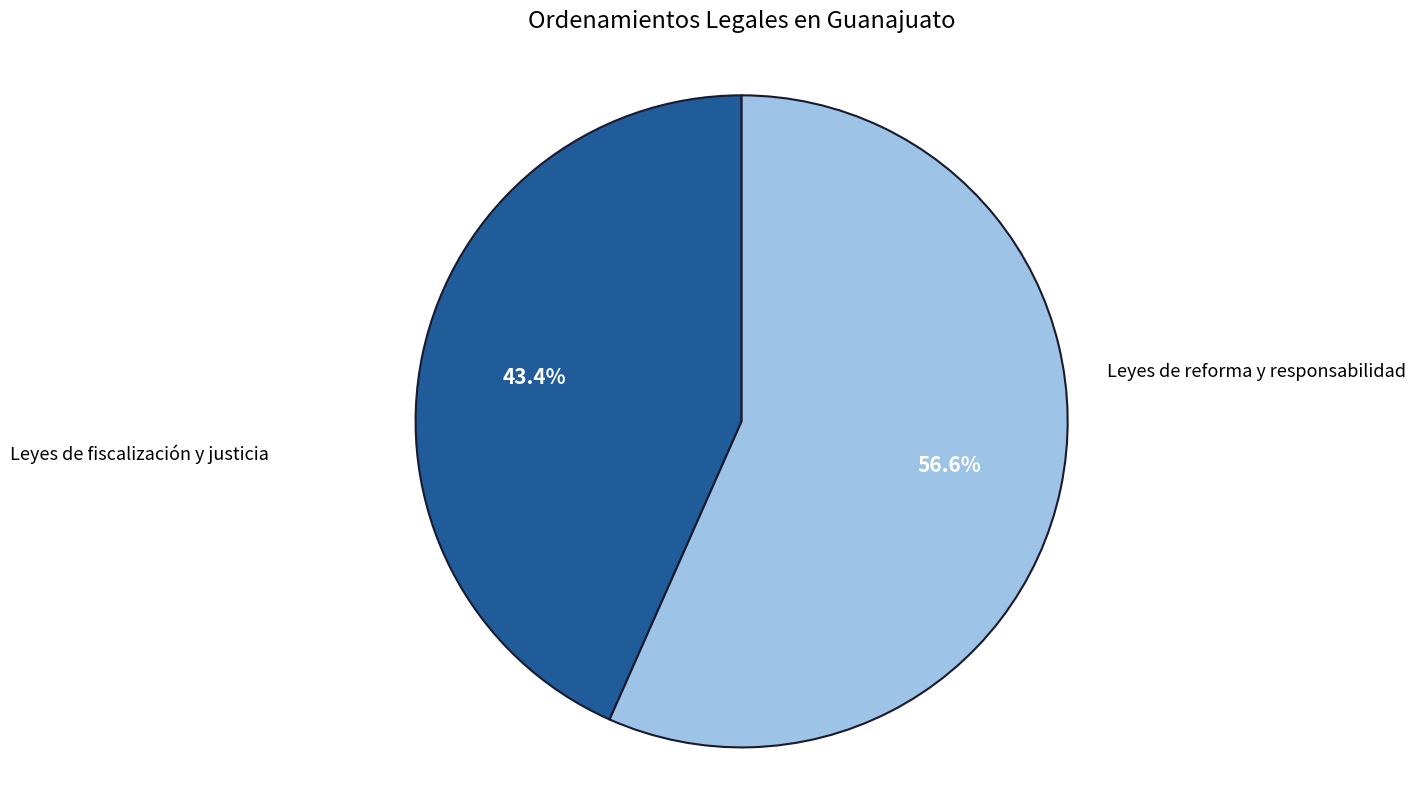

Is there any slice that represents more than half of the pie?

Yes